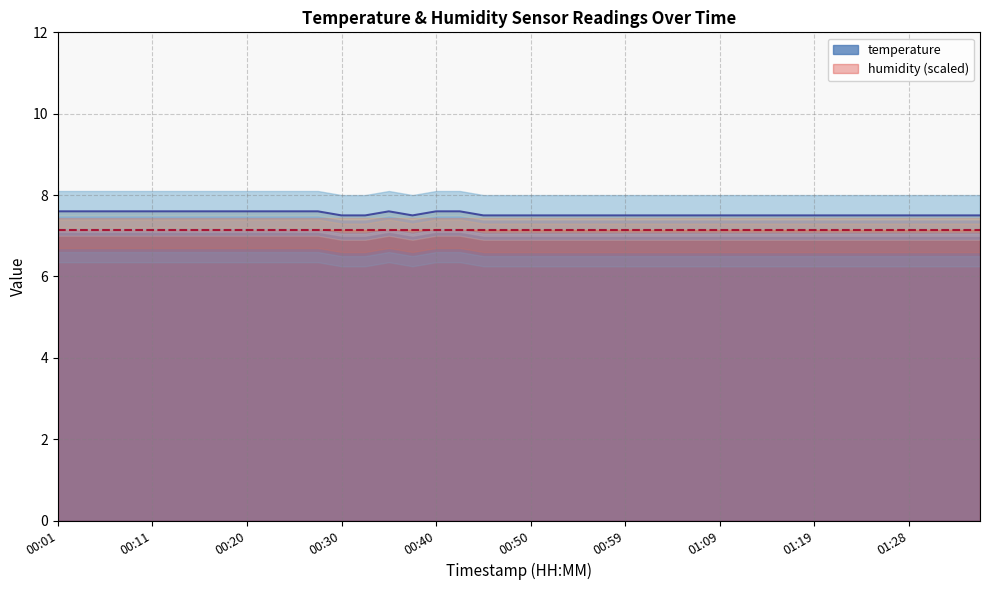

What is the minimum value shown in the chart?

7.5